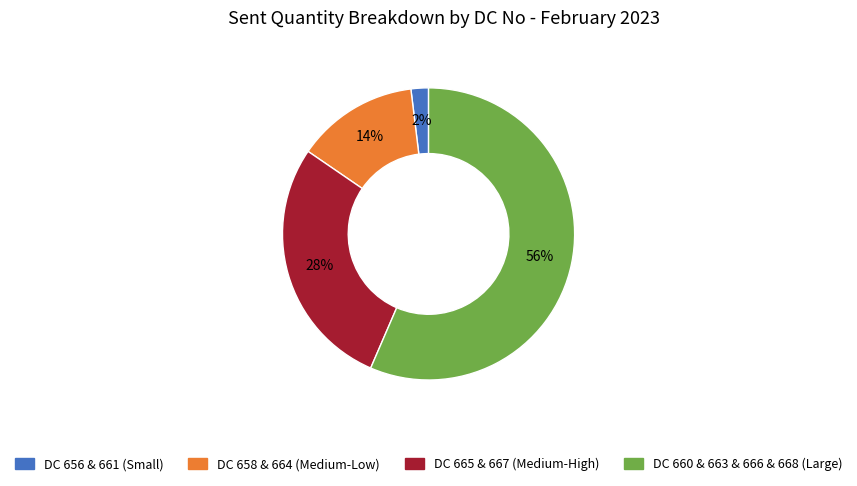

To the nearest percent, what is the combined percentage of DC 660 & 663 & 666 & 668 (Large) and DC 656 & 661 (Small)?

58%